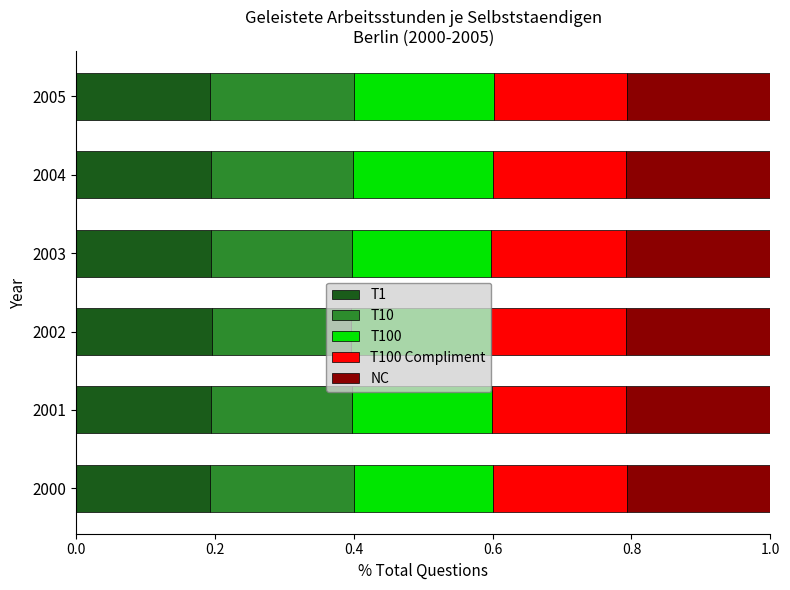

Count the T1 values in the range 0 to 1.

6